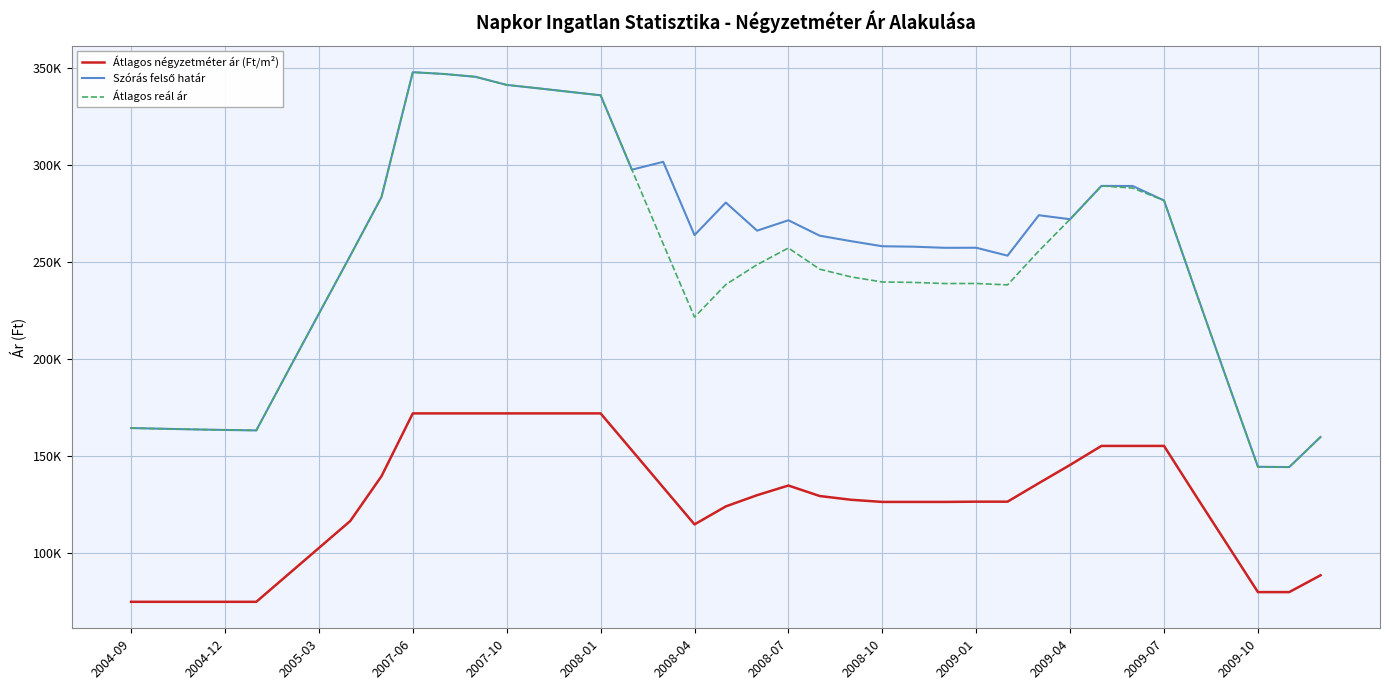

What is the sum of all Átlagos reál ár values?

9631532